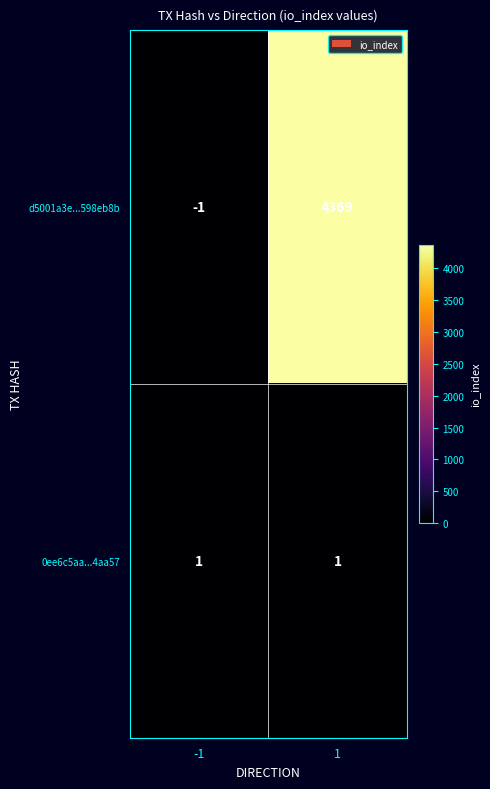

Count the number of data series in this chart.

2